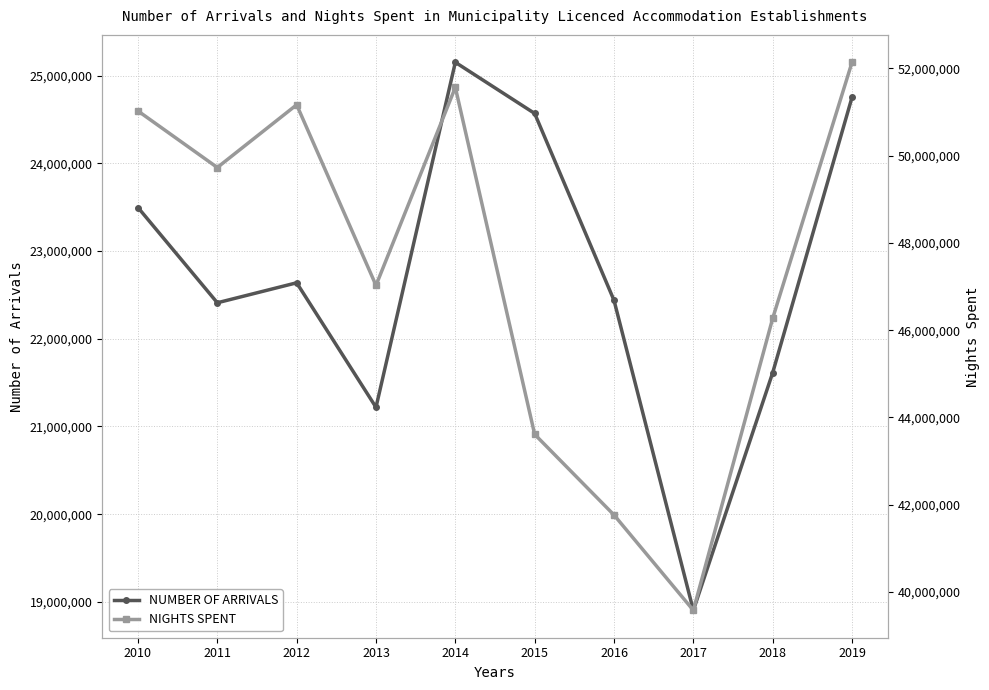

What is the value of the NIGHTS SPENT point at the 7th from the left?

41766450